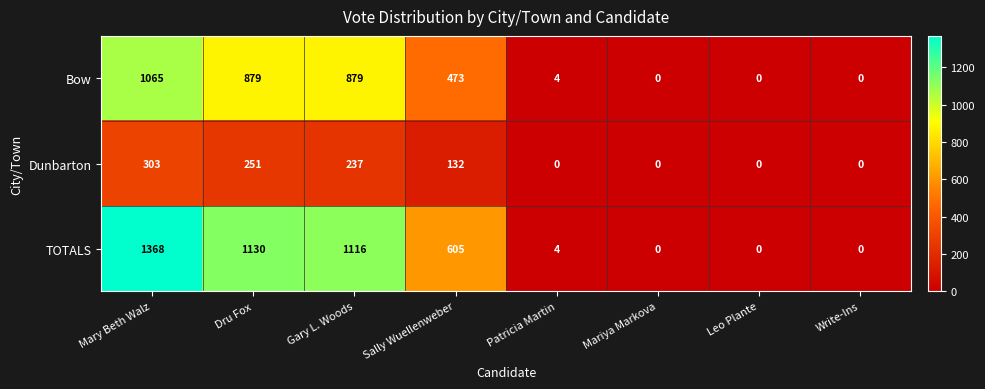

Which series has the largest range (max minus min)?

TOTALS